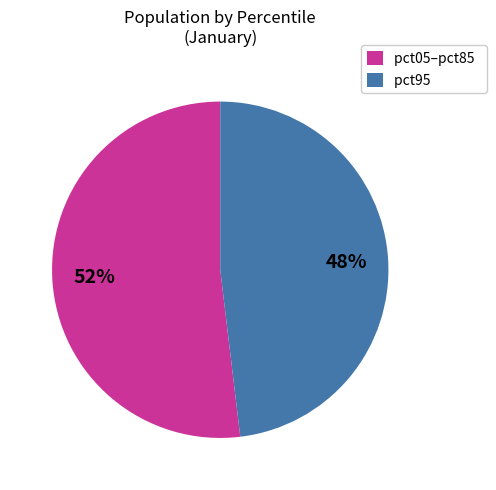

To the nearest percent, what is the average slice percentage?

50%